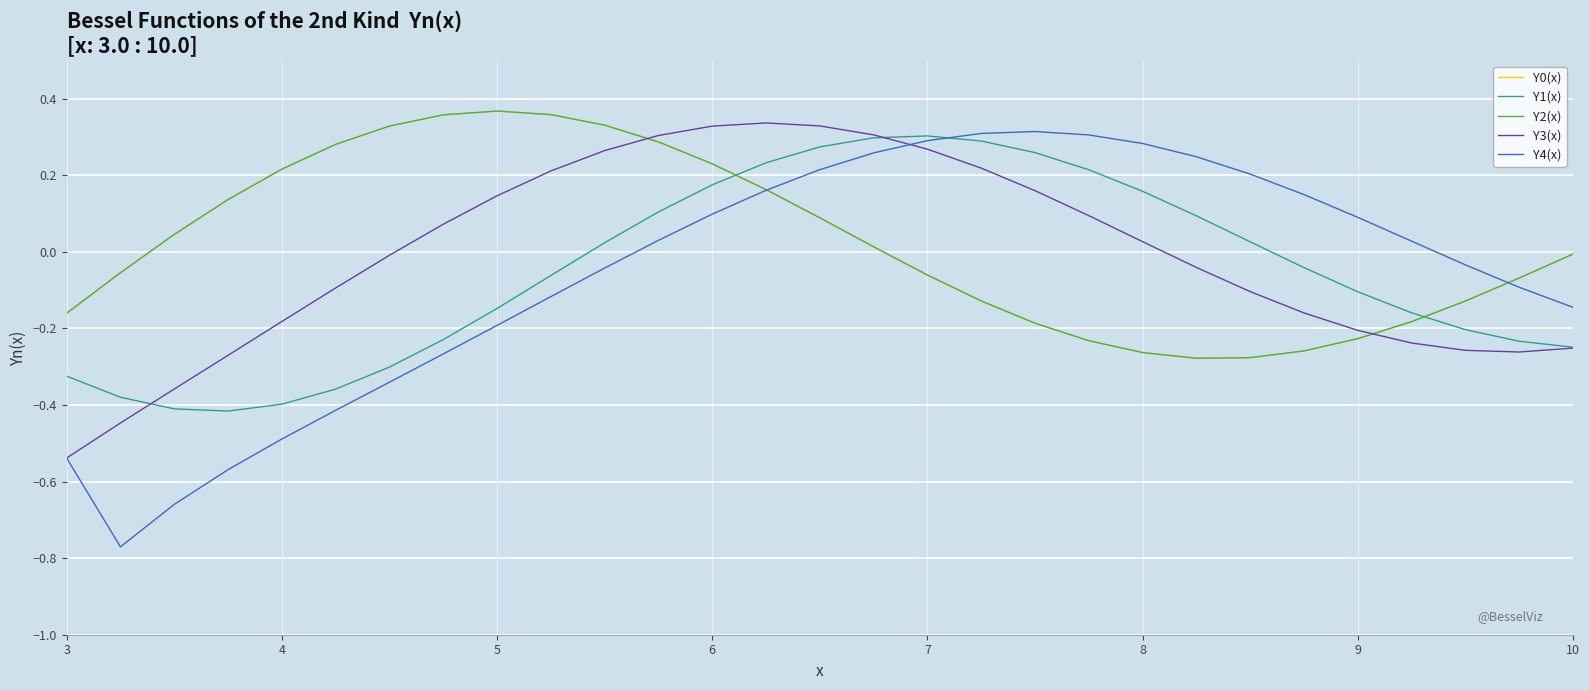

How many lines are shown in the chart?

5